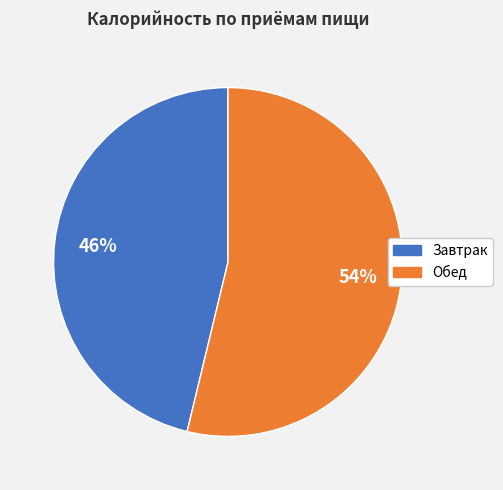

To the nearest percent, what portion does Обед represent?

54%